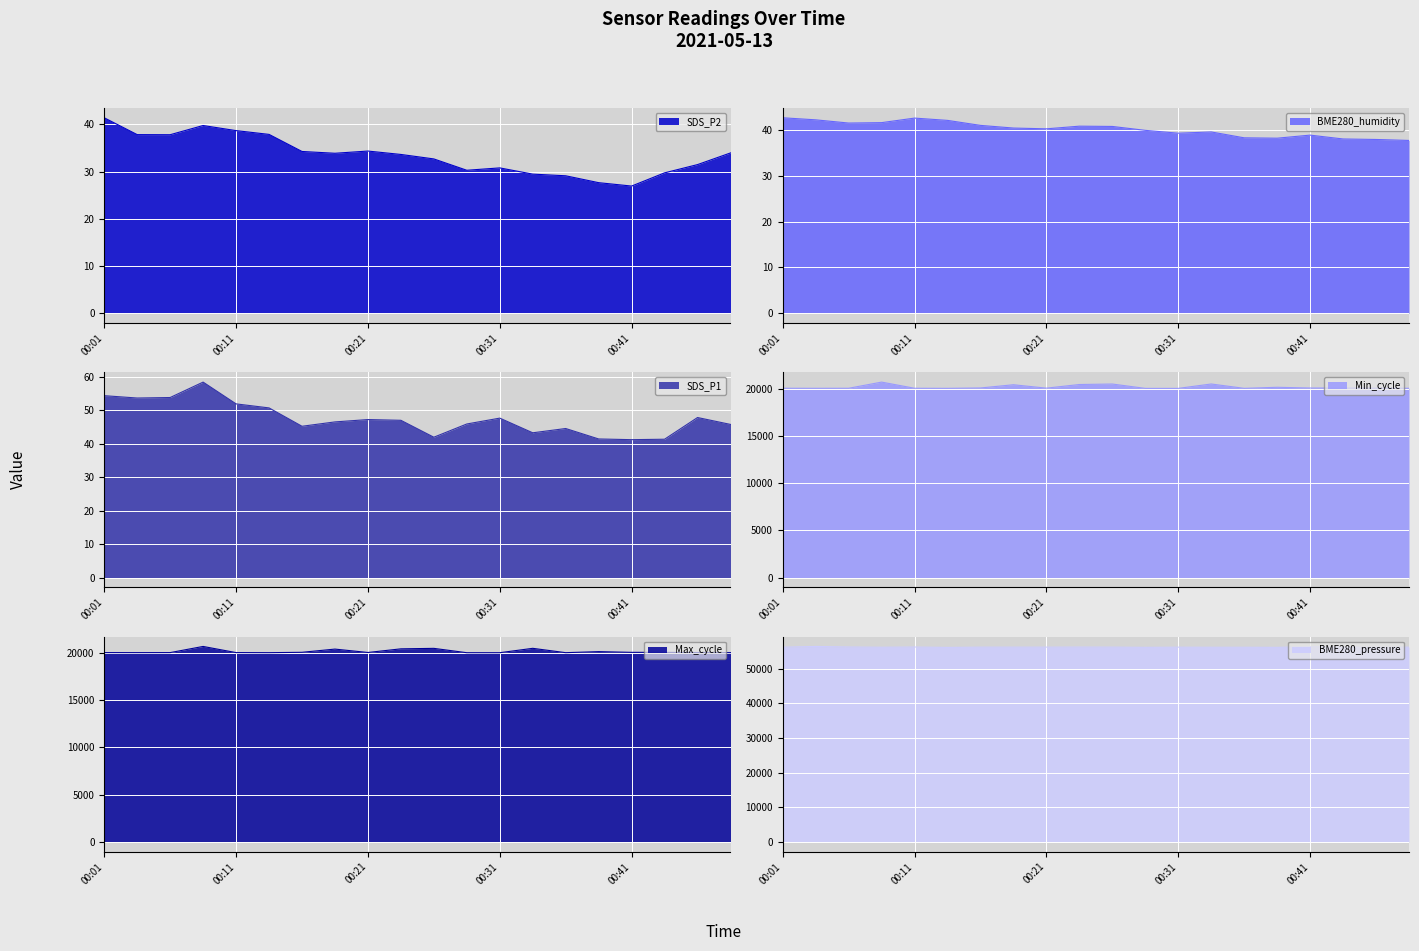

Which category has the highest value in the SDS_P2 series?

00:01